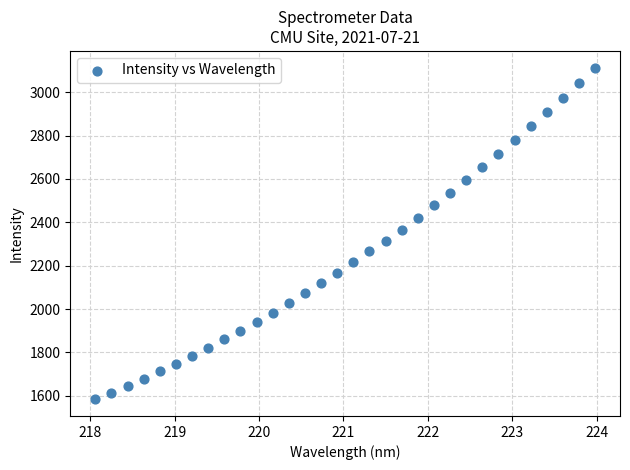

What is the range of Y values (max minus min)?

1530.6